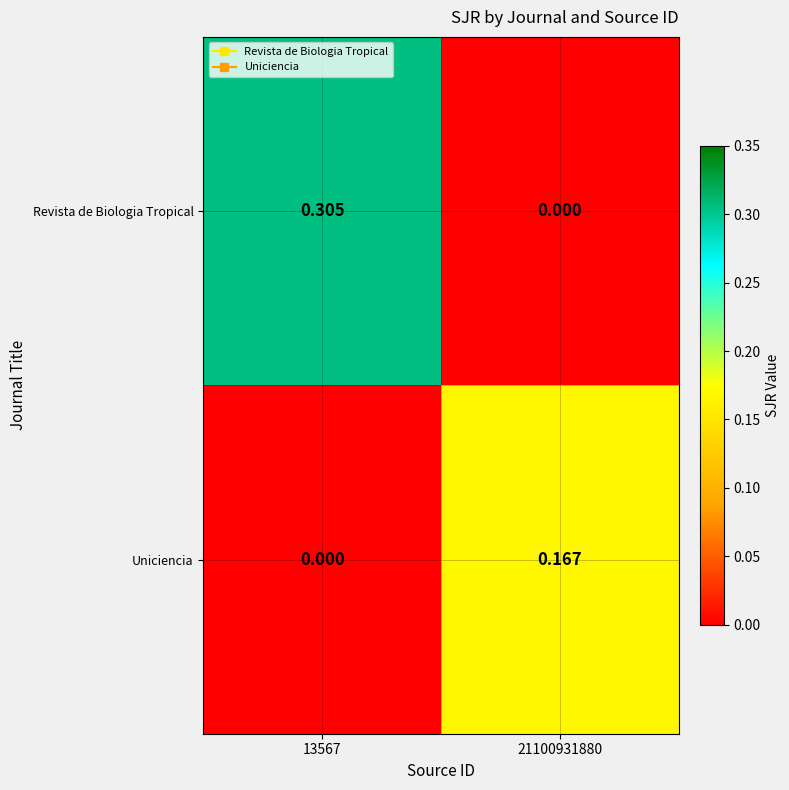

At 21100931880, list the series in order from smallest to largest.

Revista de Biologia Tropical, Uniciencia